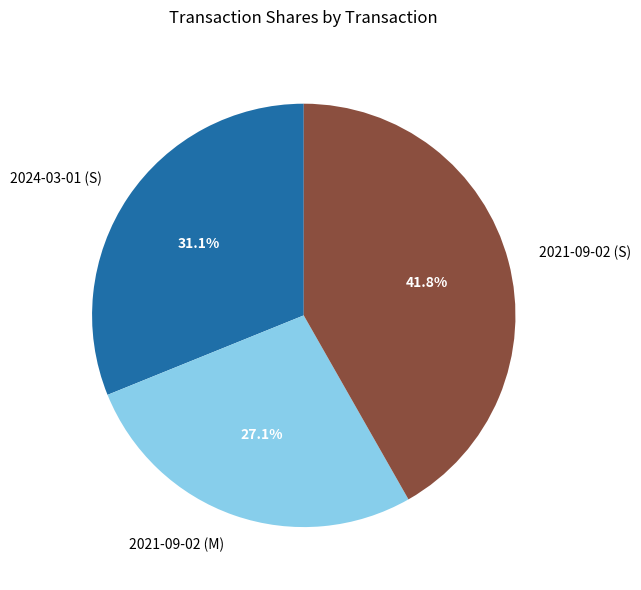

Does 2021-09-02 (M) represent more than half of the total?

No